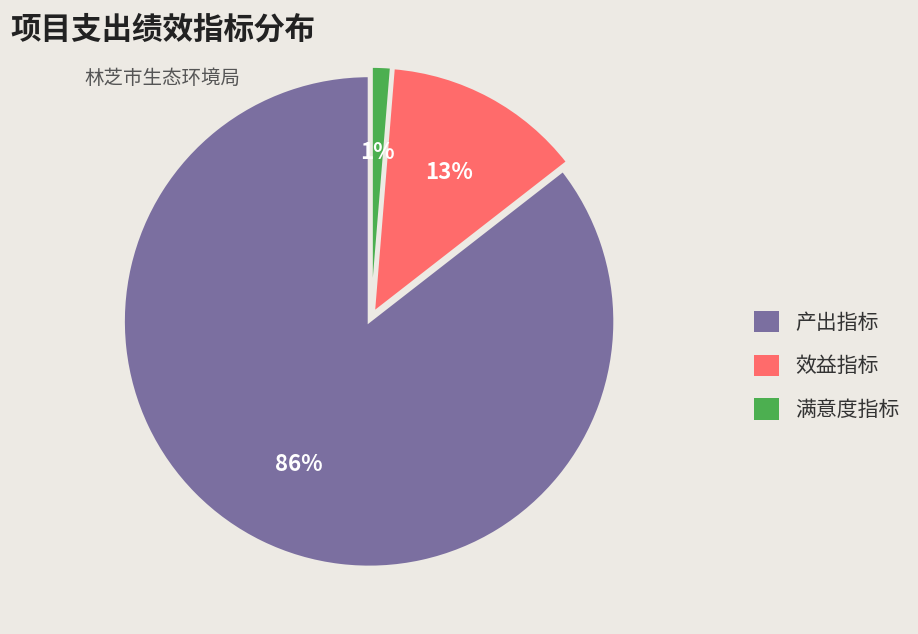

To the nearest percent, what percentage of the pie is 满意度指标?

1%